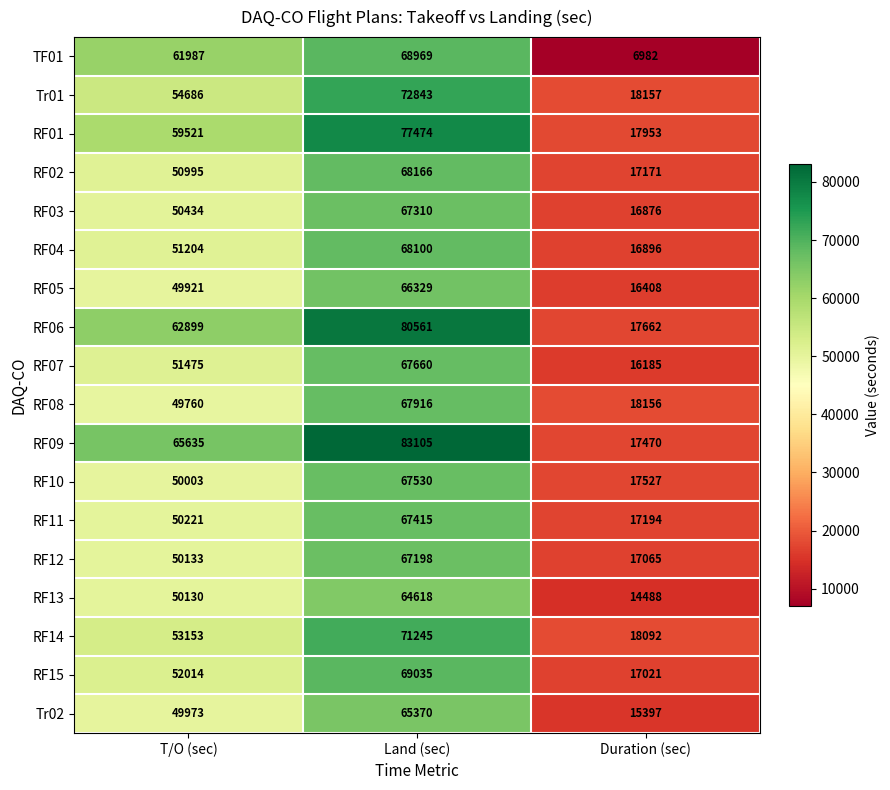

What is the sum of the RF11 values at T/O (sec) and Land (sec)?

117636